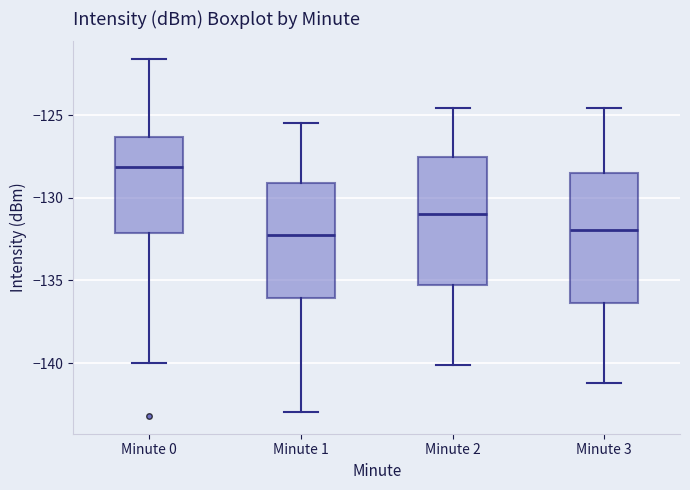

Reading left to right, transcribe this box plot: for each box, give where its median line is, the range the box spans, and where its two whiskers end, as read against the y-axis. The values are not printed on the chart, so give them approximately, as read against the axis.

Minute 0: median -128.0, box -132.0 to -126.5, whiskers -140.0 to -121.5
Minute 1: median -132.5, box -136.0 to -129.0, whiskers -143.0 to -125.5
Minute 2: median -131.0, box -135.5 to -127.5, whiskers -140.0 to -124.5
Minute 3: median -132.0, box -136.5 to -128.5, whiskers -141.0 to -124.5